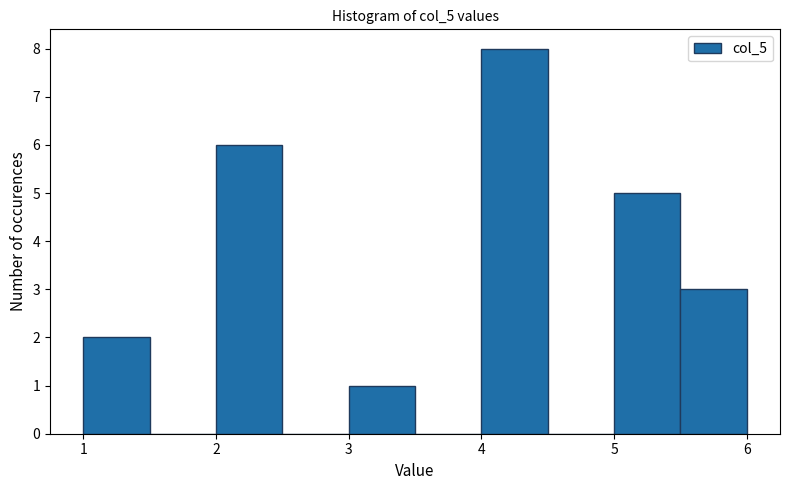

What is the height of the bar covering 3.0 to 3.5 on the x-axis? The values are not printed on the chart, so give them approximately, as read against the axis.

1